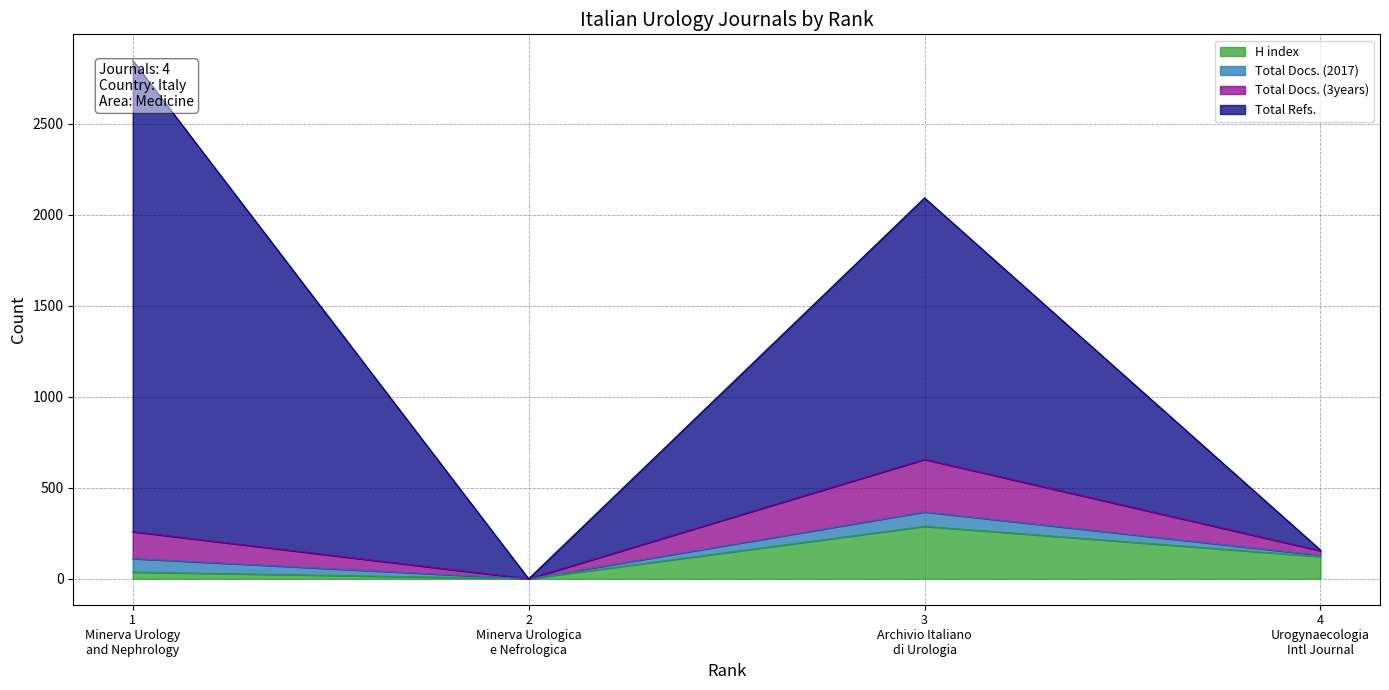

What is the maximum value for H index?

288